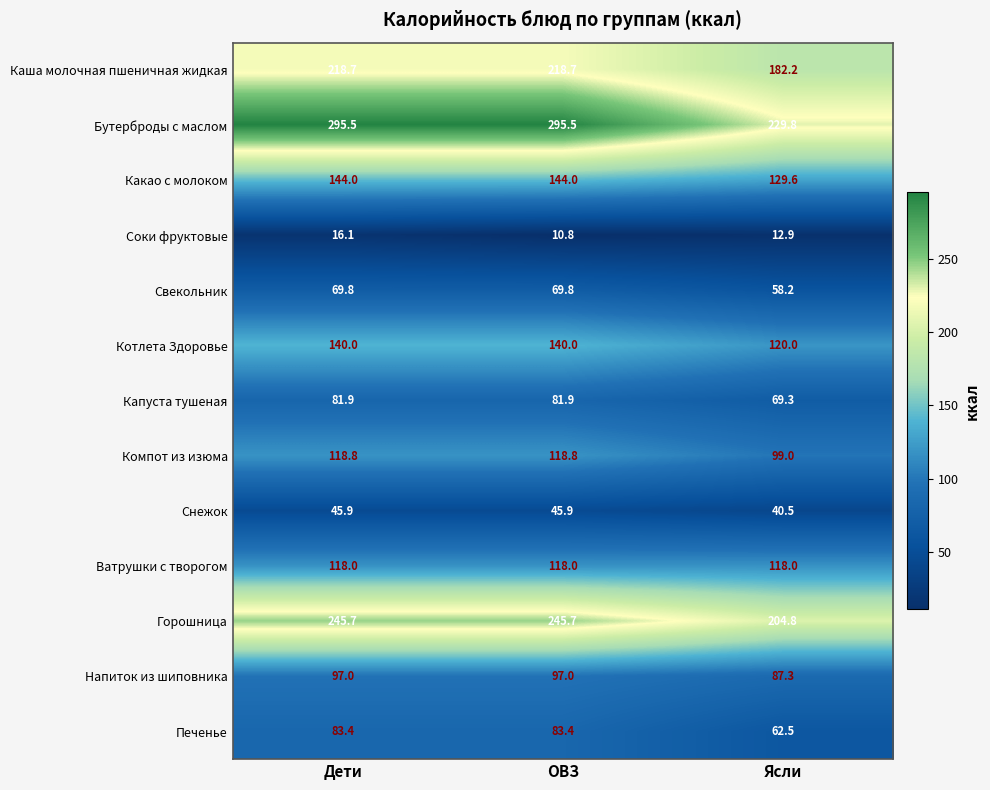

What is the difference between the highest and lowest values at Дети?

279.4